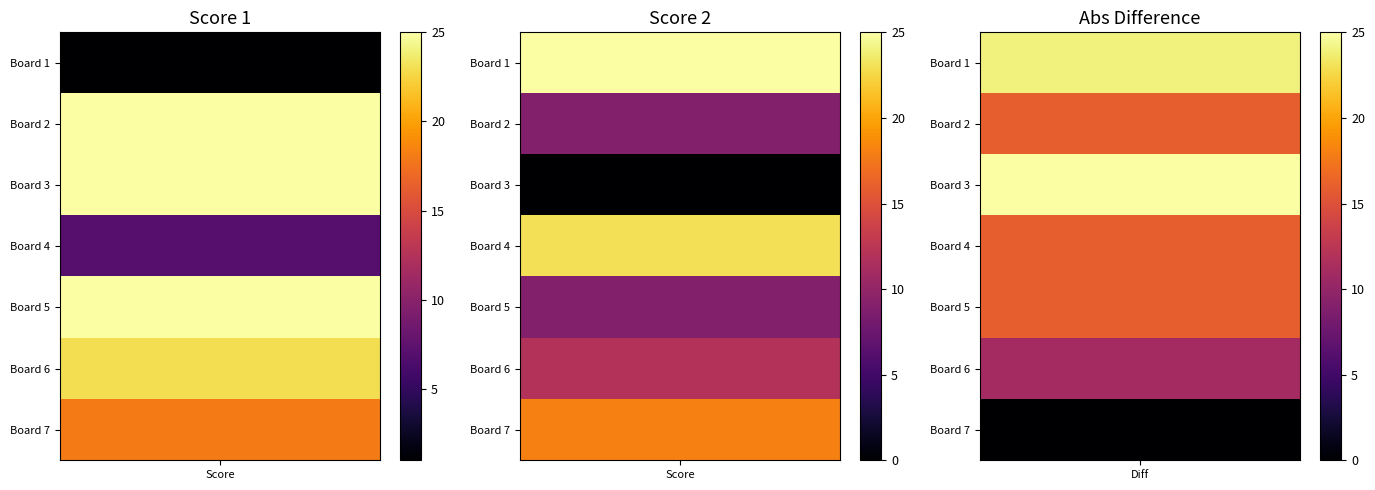

What is the difference between the maximum and minimum values in the Score 2 series?

25